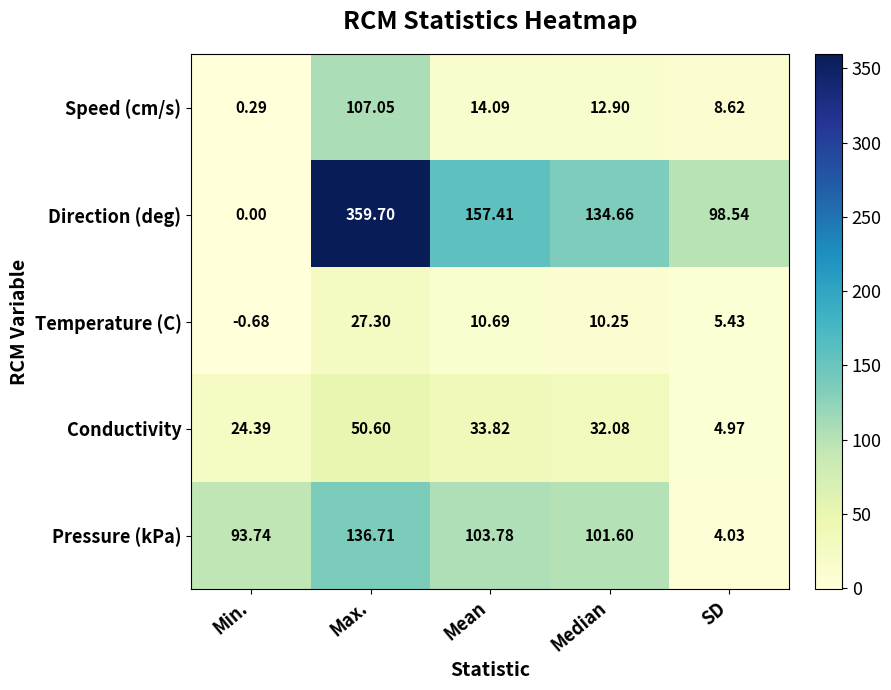

Between Min. and Mean, which series saw the biggest shift?

Direction (deg)